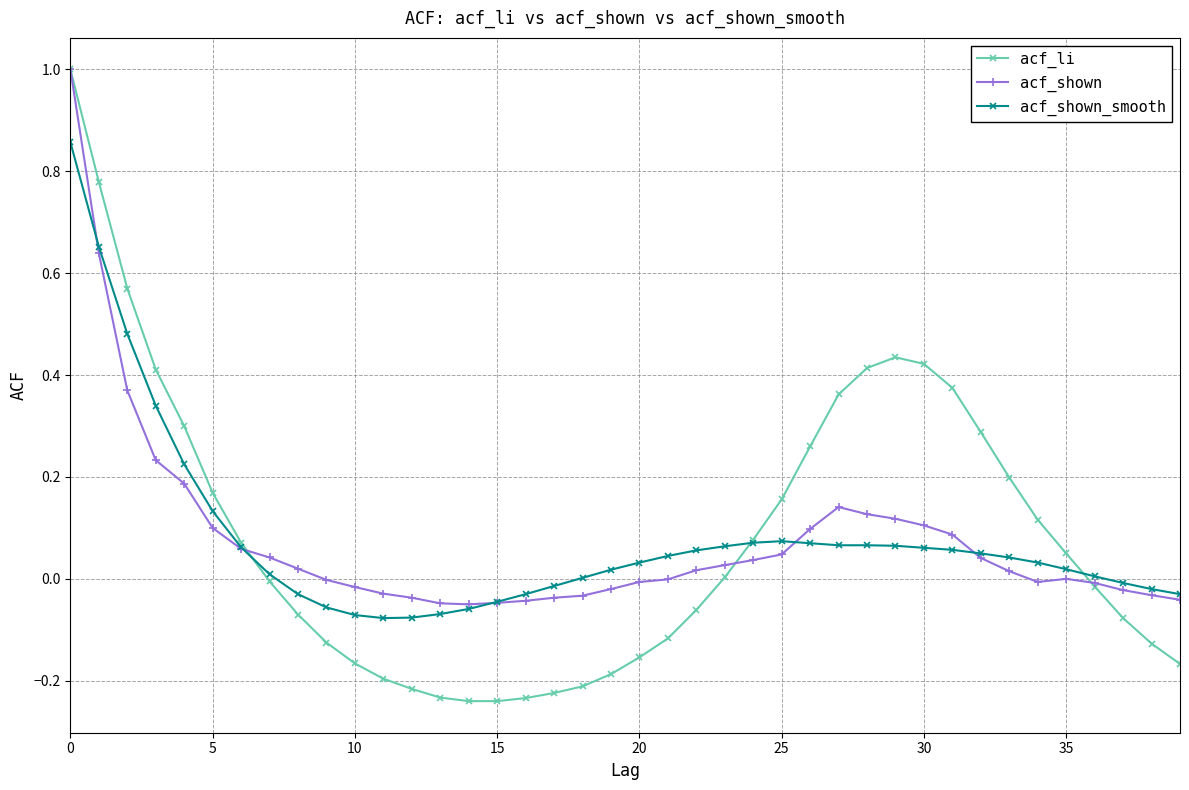

True or false: acf_li has more than 0 points higher than both neighbors.

True